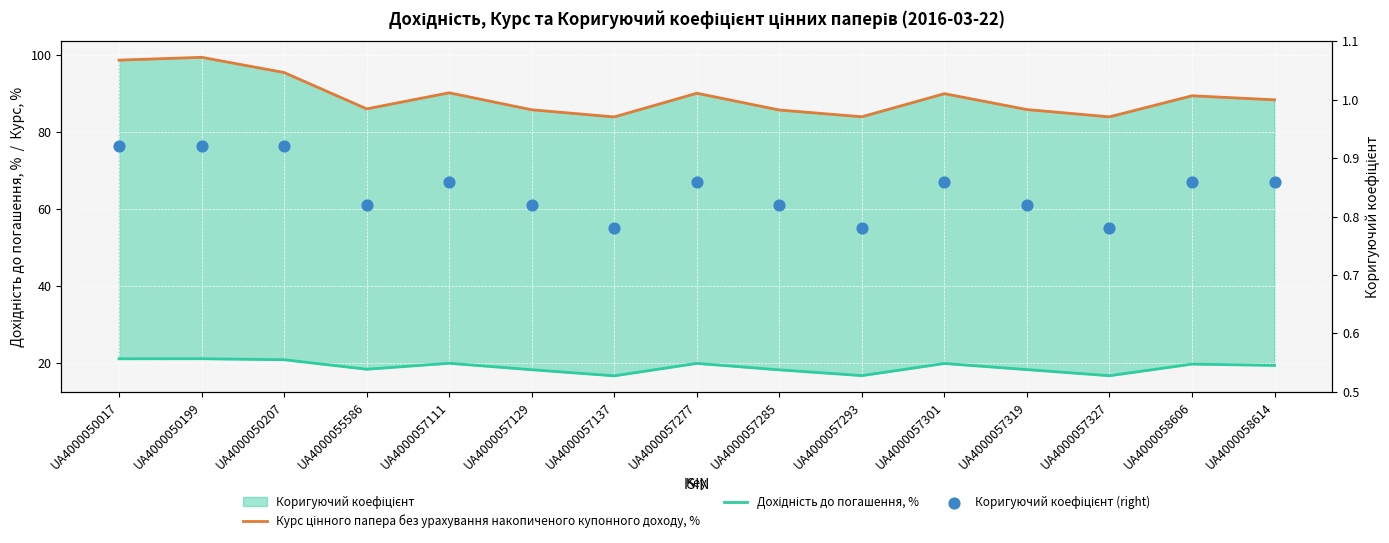

Is the value of Курс цінного папера без урахування накопиченого купонного доходу, % at UA4000057111 greater than the value of Дохідність до погашення, % at UA4000058606?

Yes